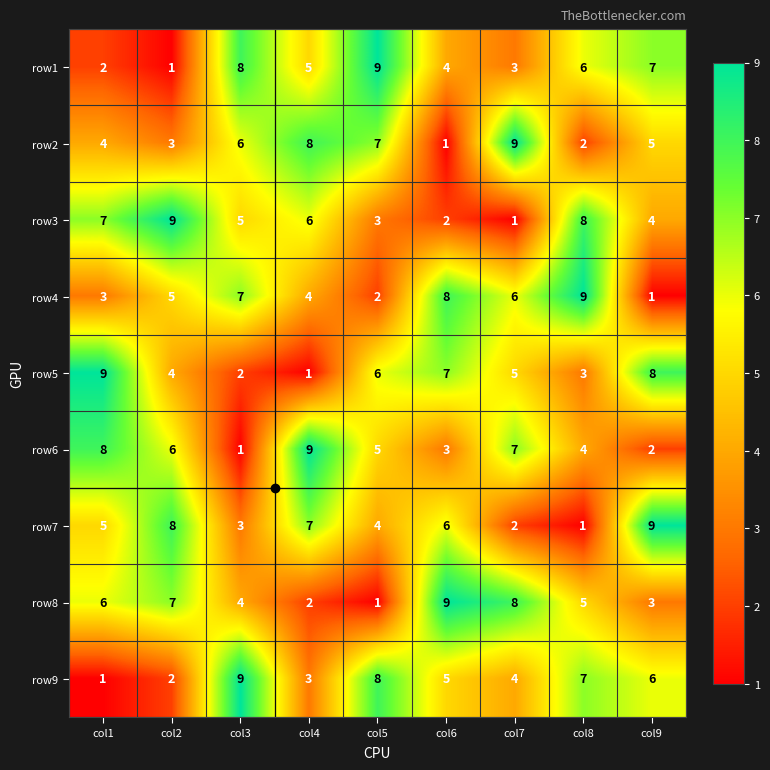

At which label does row6 reach its minimum?

col3